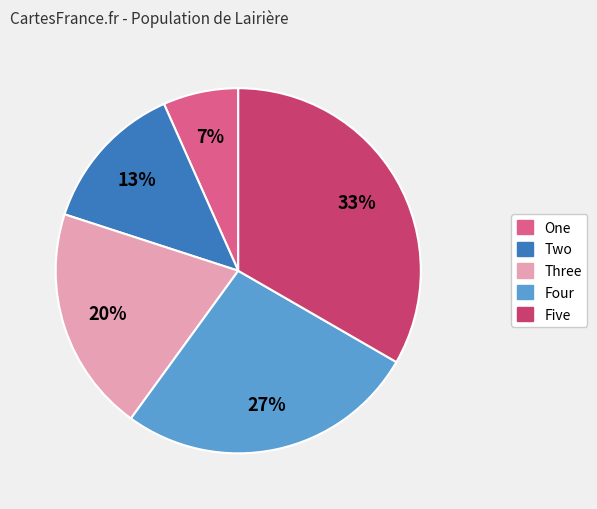

Which slice is the smallest?

One